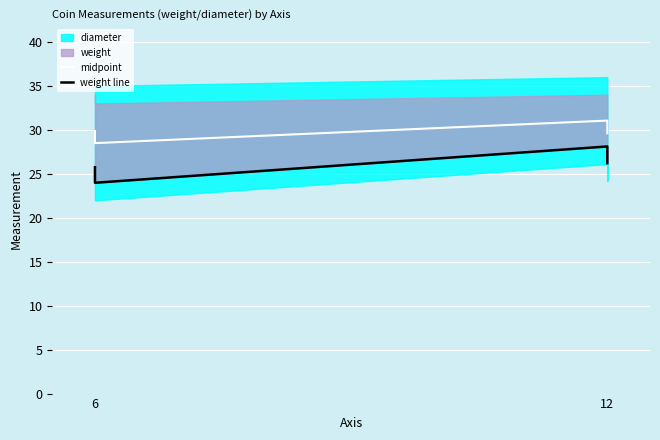

What is the total value across all series at 6?

55.6